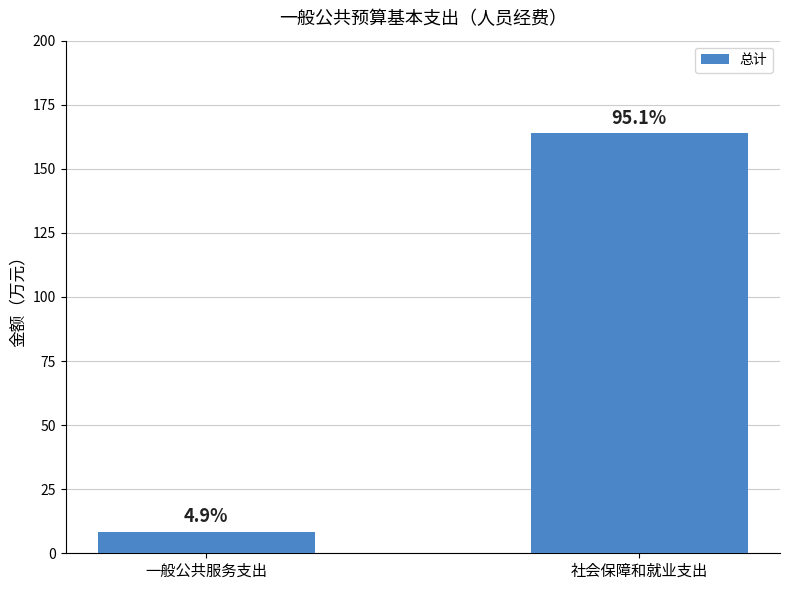

The value at 社会保障和就业支出 is 112.8. True or false?

False